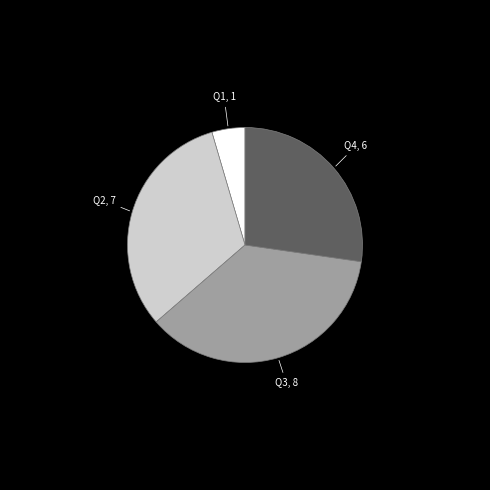

True or false: Q4 accounts for 15% of the total.

False